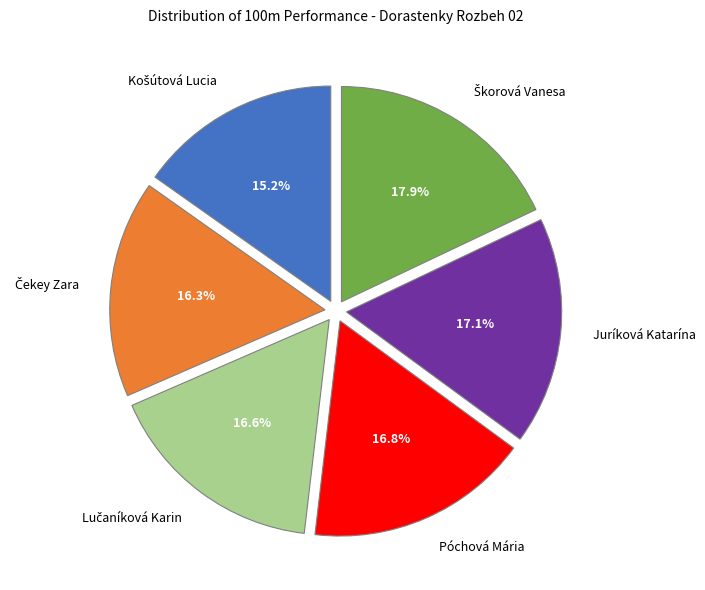

Is there a majority slice in this chart?

No